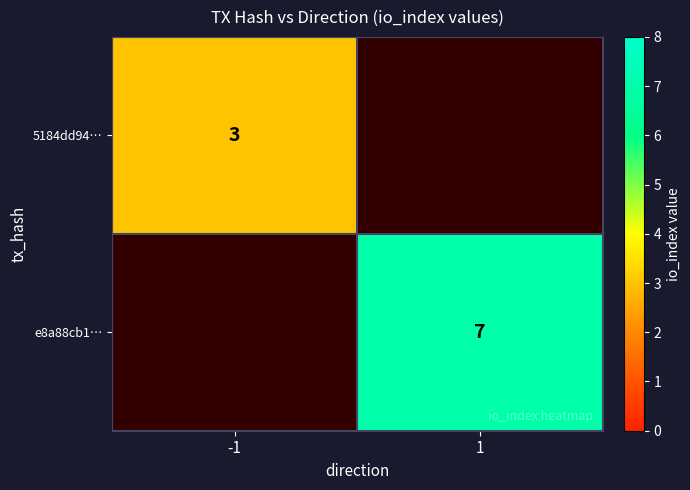

Is it true that 5184dd94… equals 3 at -1?

True